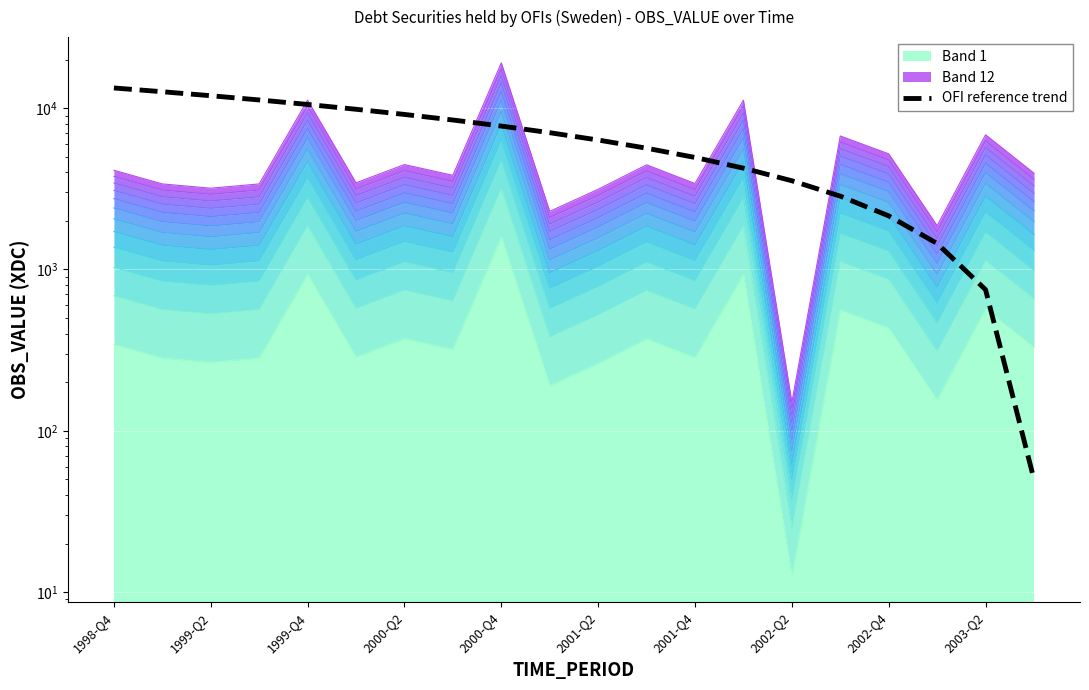

What is the value of the 20th point from the left?

50.0